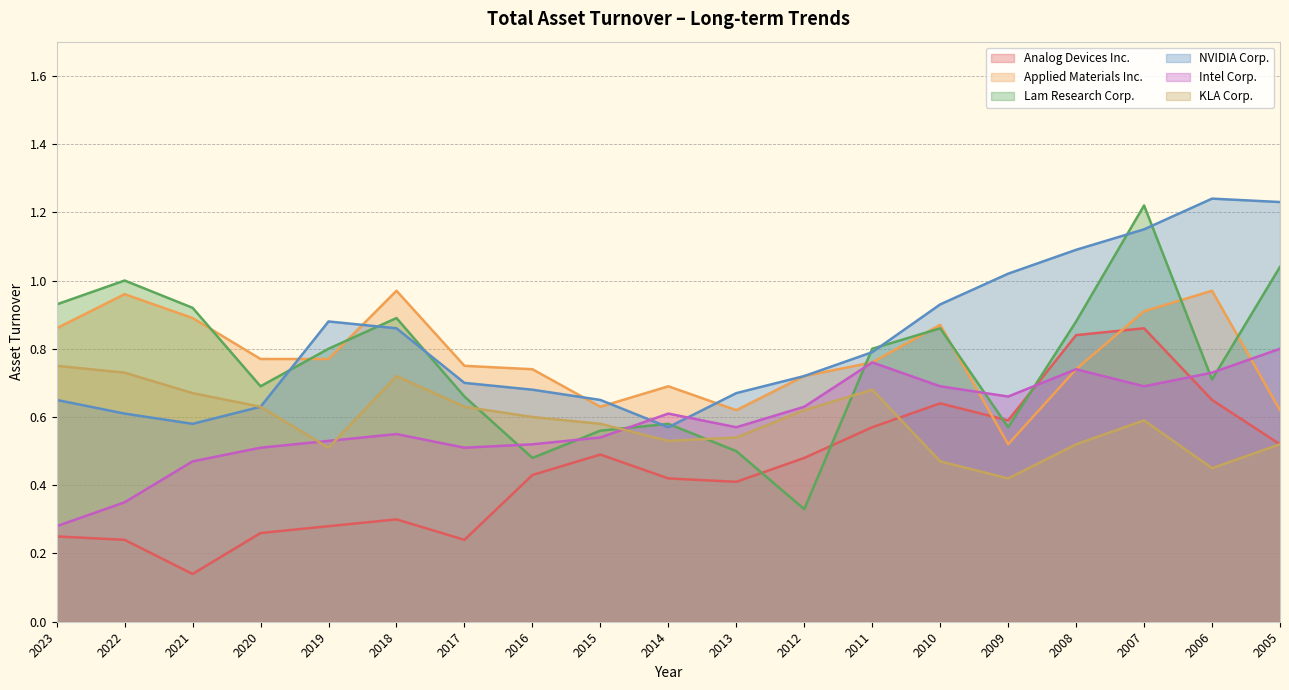

Rank the categories by Analog Devices Inc. value from lowest to highest.

2021, 2022, 2017, 2023, 2020, 2019, 2018, 2013, 2014, 2016, 2012, 2015, 2005, 2011, 2009, 2010, 2006, 2008, 2007